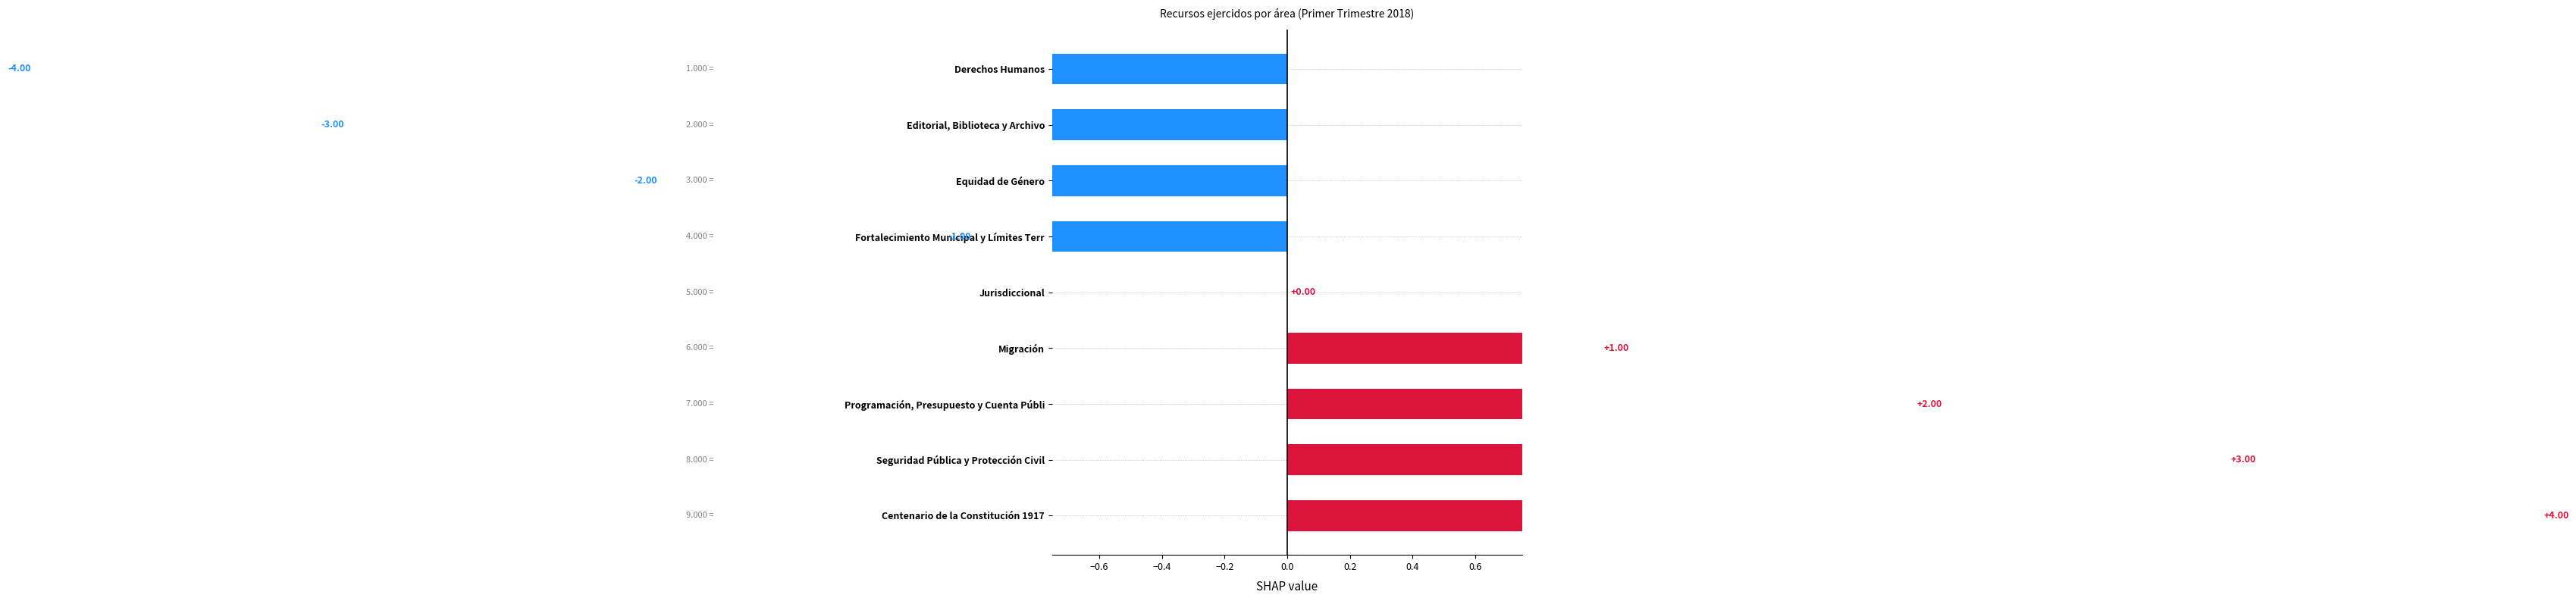

Reading left to right, transcribe all the data shown in this chart.

-4	-3	-2	-1	0	1	2	3	4